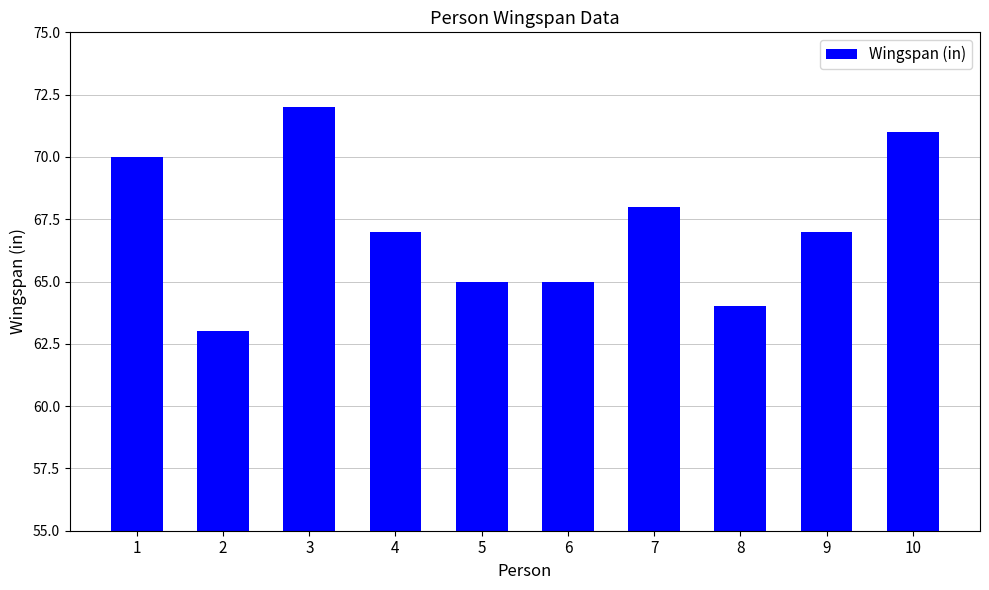

What is the value of the 4th bar from the left?

67